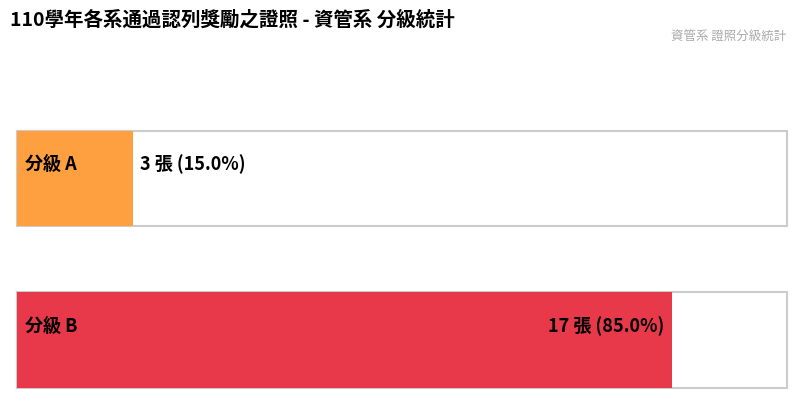

What is the difference between the maximum and minimum values?

14